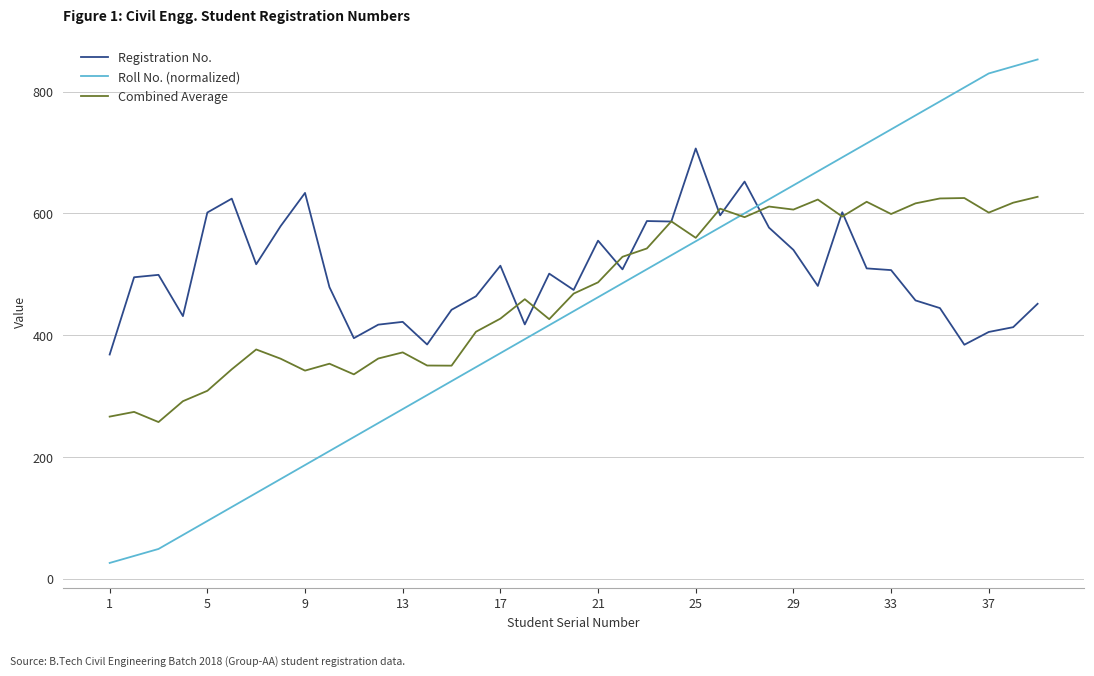

Which series has the widest spread of values?

Roll No. (normalized)